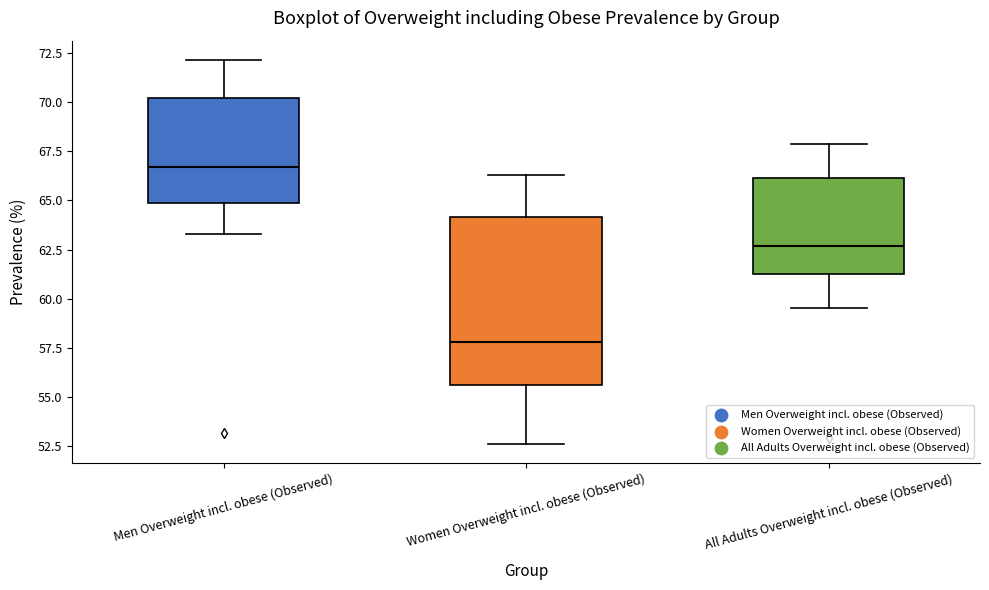

Reading left to right, transcribe this box plot: for each box, give where its median line is, the range the box spans, and where its two whiskers end, as read against the y-axis. The values are not printed on the chart, so give them approximately, as read against the axis.

Men Overweight incl. obese (Observed): median 66.5, box 65.0 to 70.0, whiskers 63.5 to 72.0
Women Overweight incl. obese (Observed): median 58.0, box 55.5 to 64.0, whiskers 52.5 to 66.5
All Adults Overweight incl. obese (Observed): median 62.5, box 61.5 to 66.0, whiskers 59.5 to 68.0